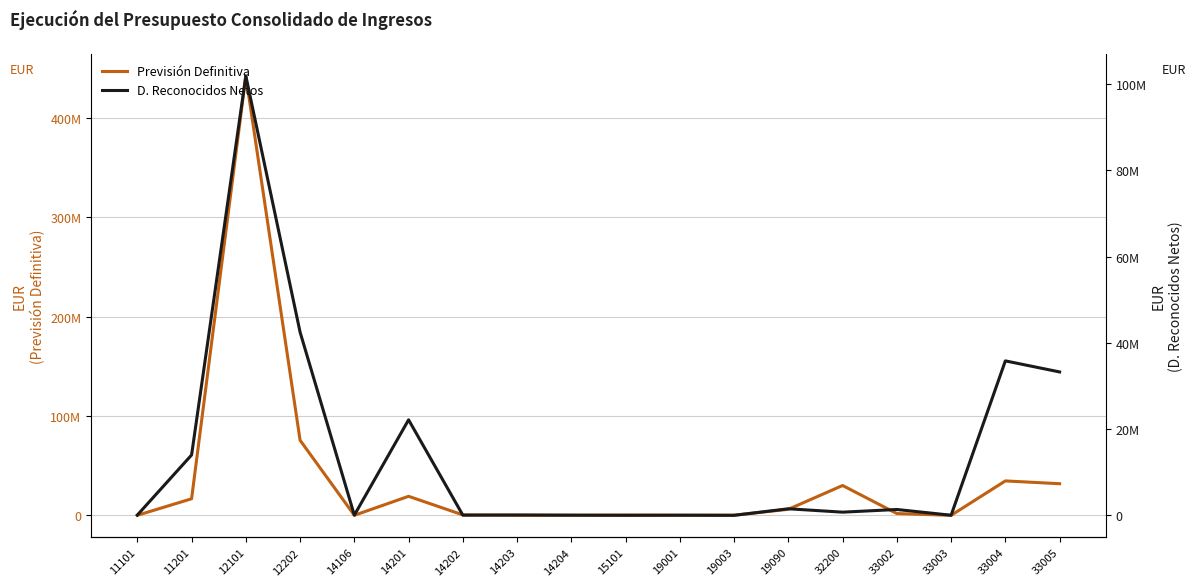

What is the difference between the maximum and minimum values in the D. Reconocidos Netos series?

101924703.4